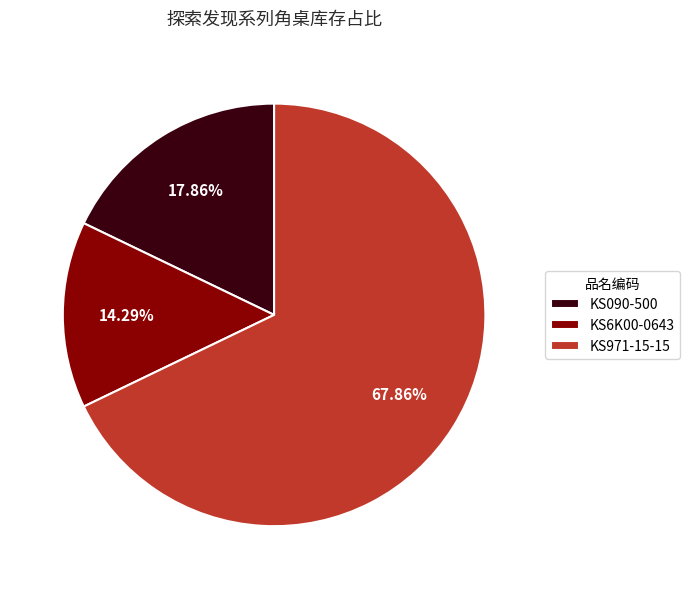

Rank the categories by value from lowest to highest.

KS6K00-0643, KS090-500, KS971-15-15